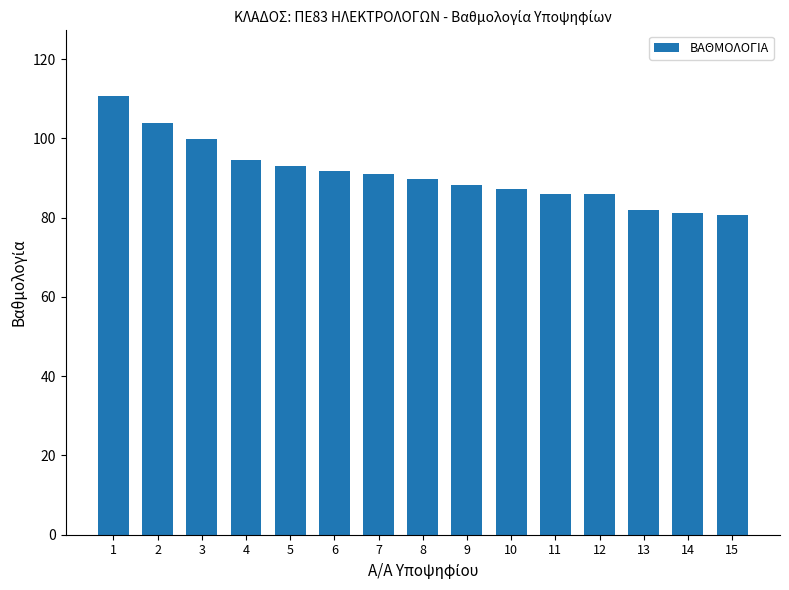

At which label is the value closest to 95?

4